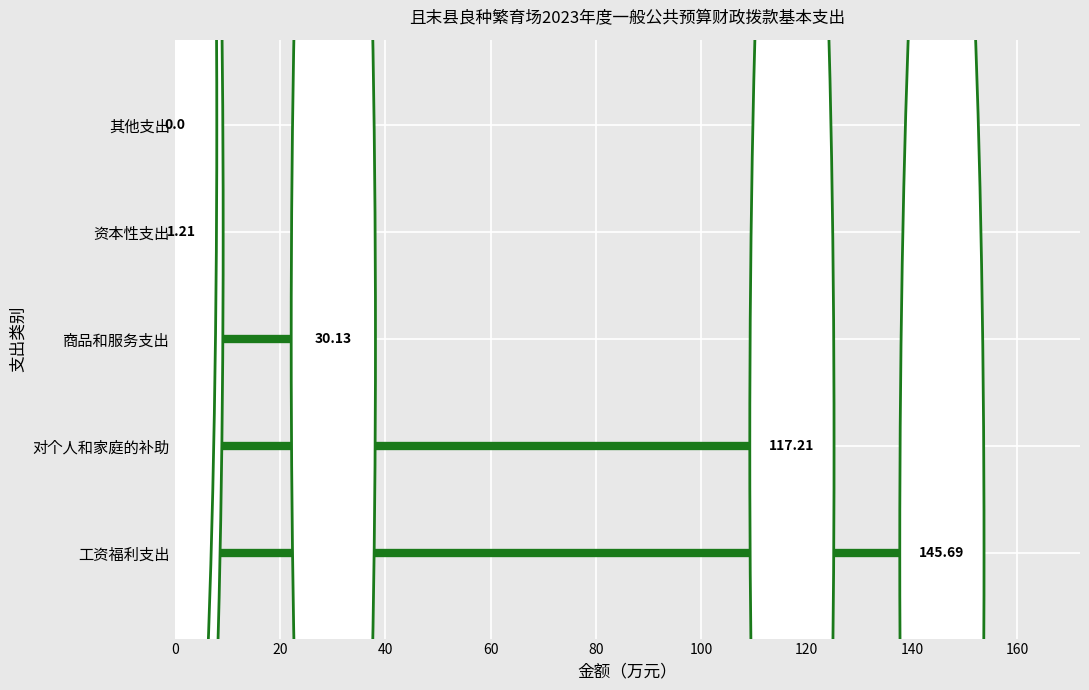

At which category does the chart reach its minimum across all series?

其他支出